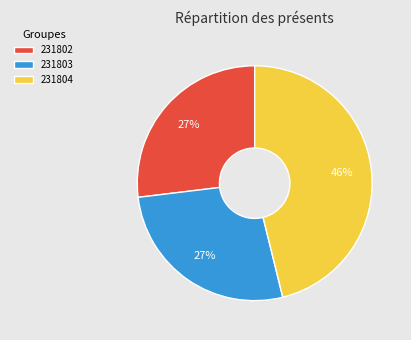

Is it true that 231802 is 14% of the pie?

False